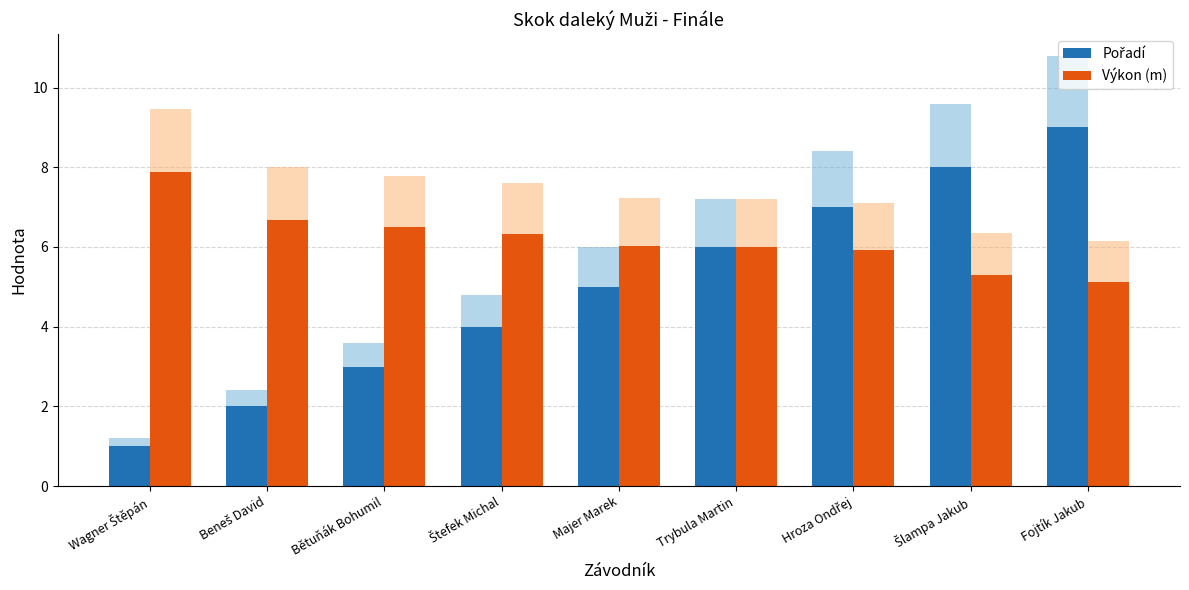

Where does the Pořadí series first go above 5?

Trybula Martin